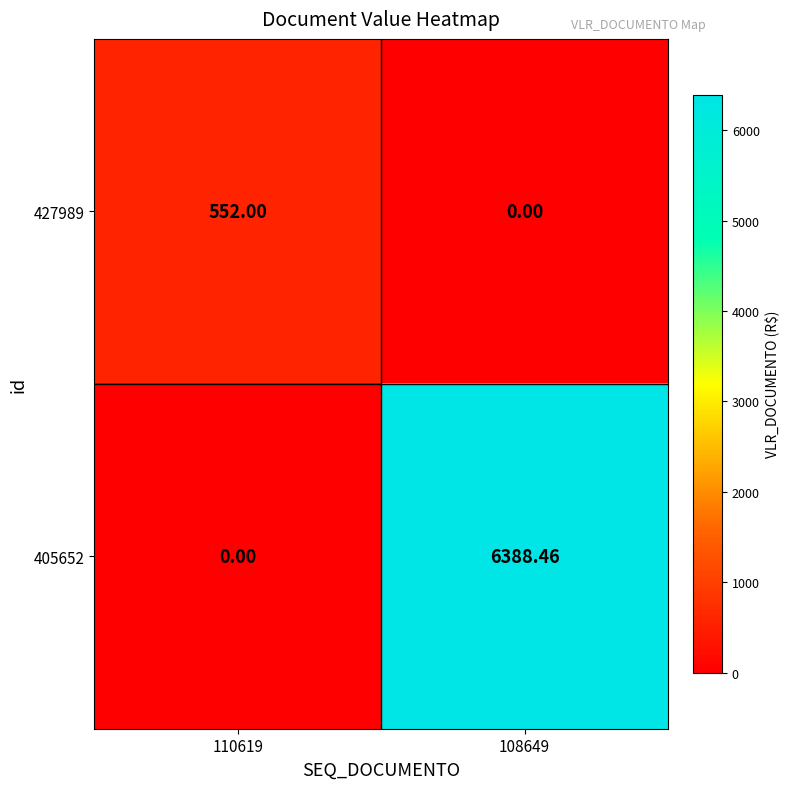

What is the spread (max minus min) of values at 108649?

6388.5